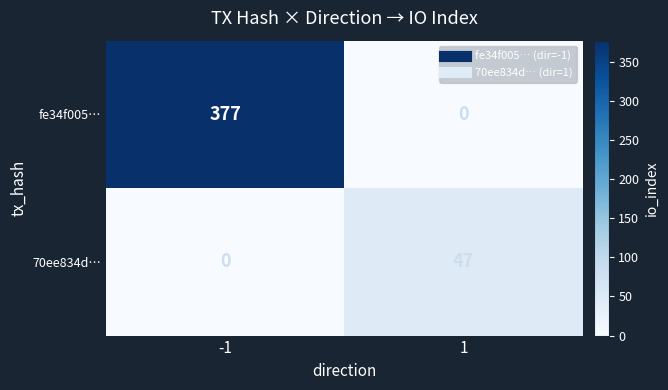

Between -1 and 1, which series saw the biggest shift?

fe34f005…